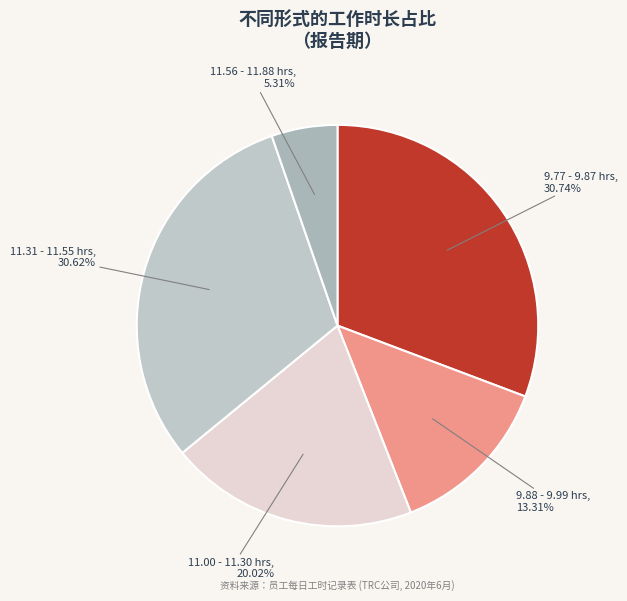

How many slices are in this pie chart?

5